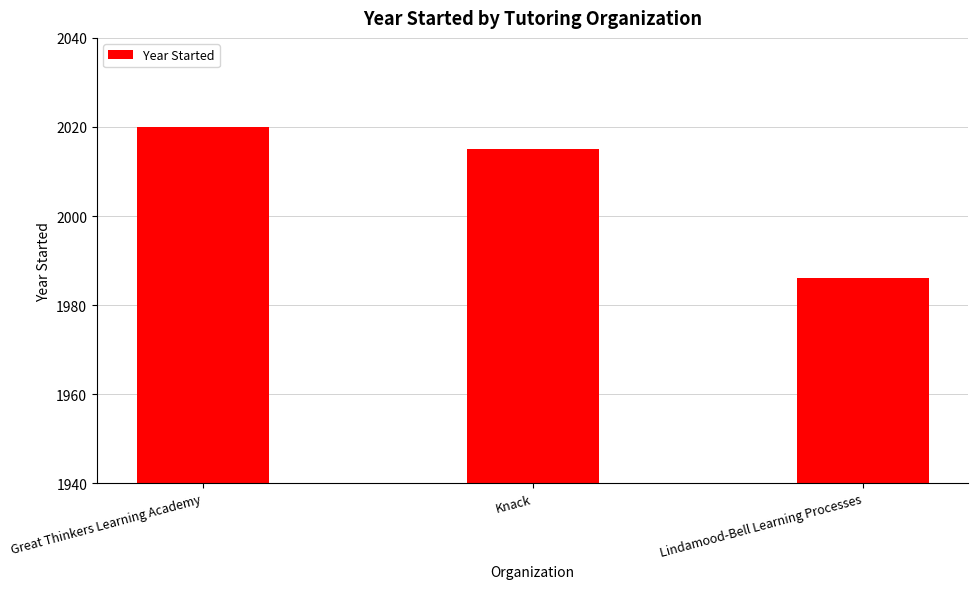

What is the label of the 2nd bar from the right?

Knack